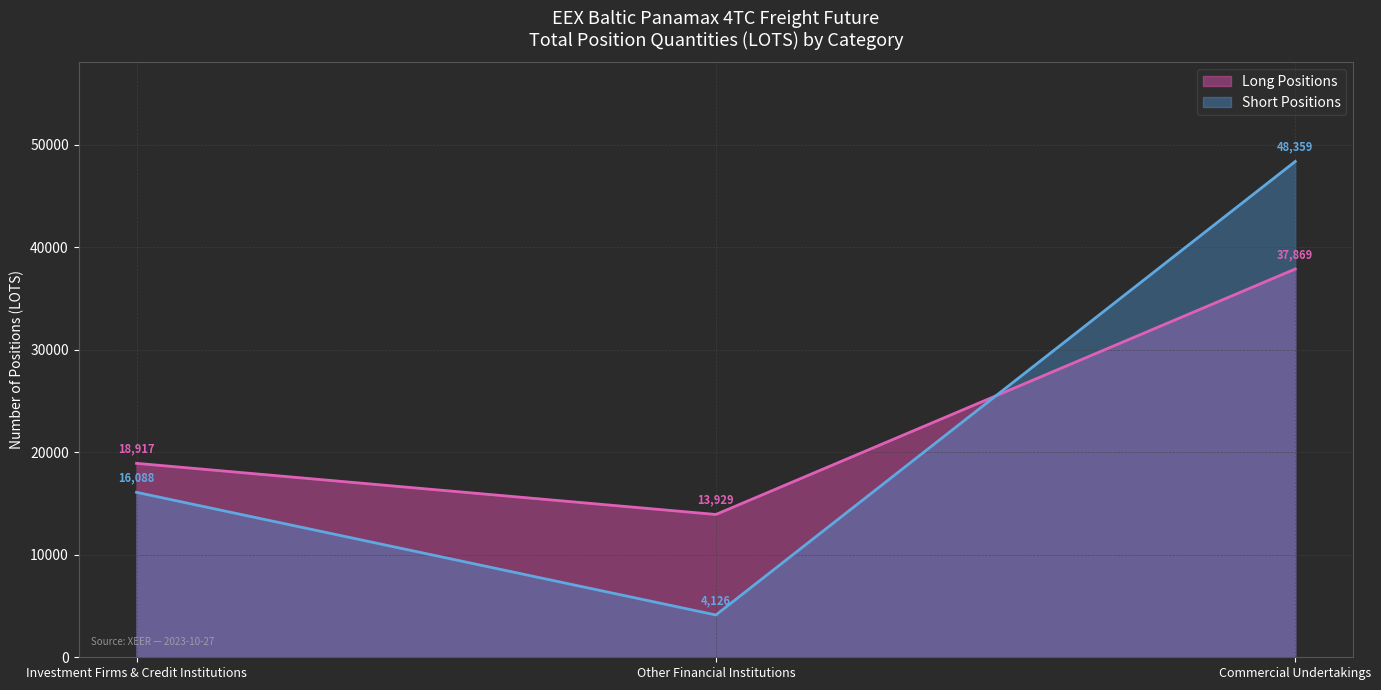

How many data points in Long Positions are less than 18916?

1